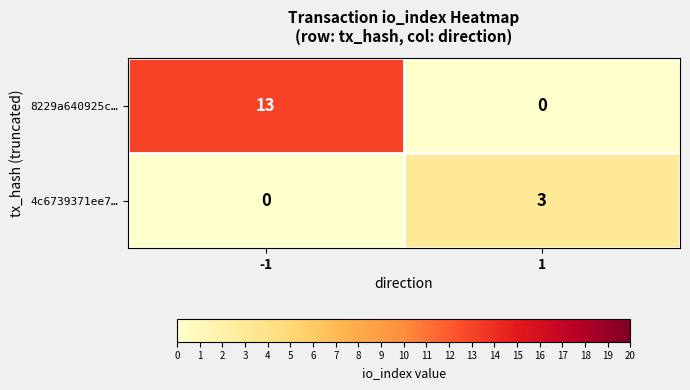

Is it true that 8229a640925c… equals -4 at 1?

False